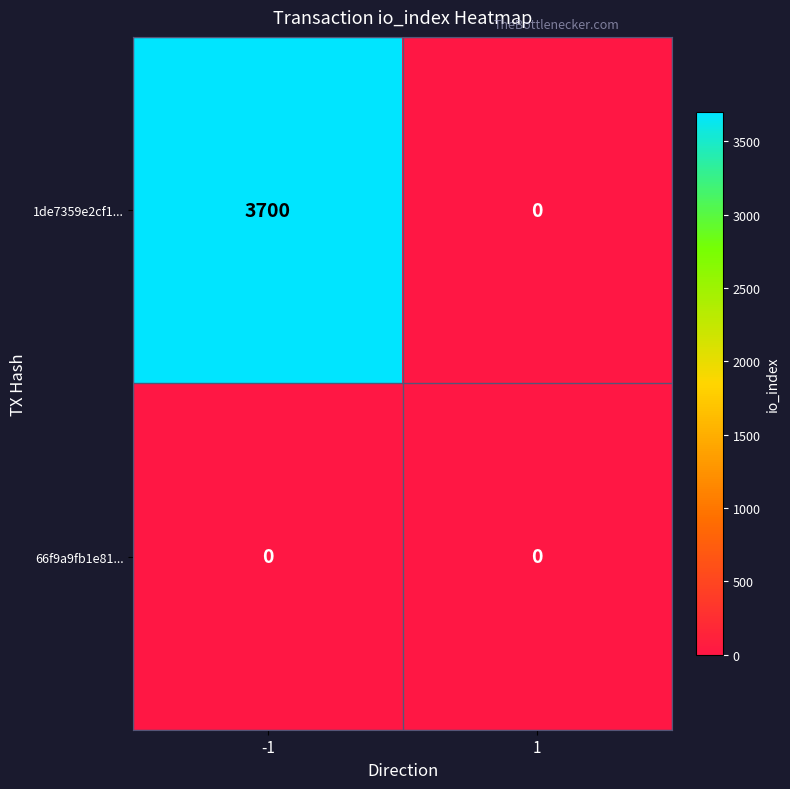

What is the difference between the highest and lowest values at -1?

3700